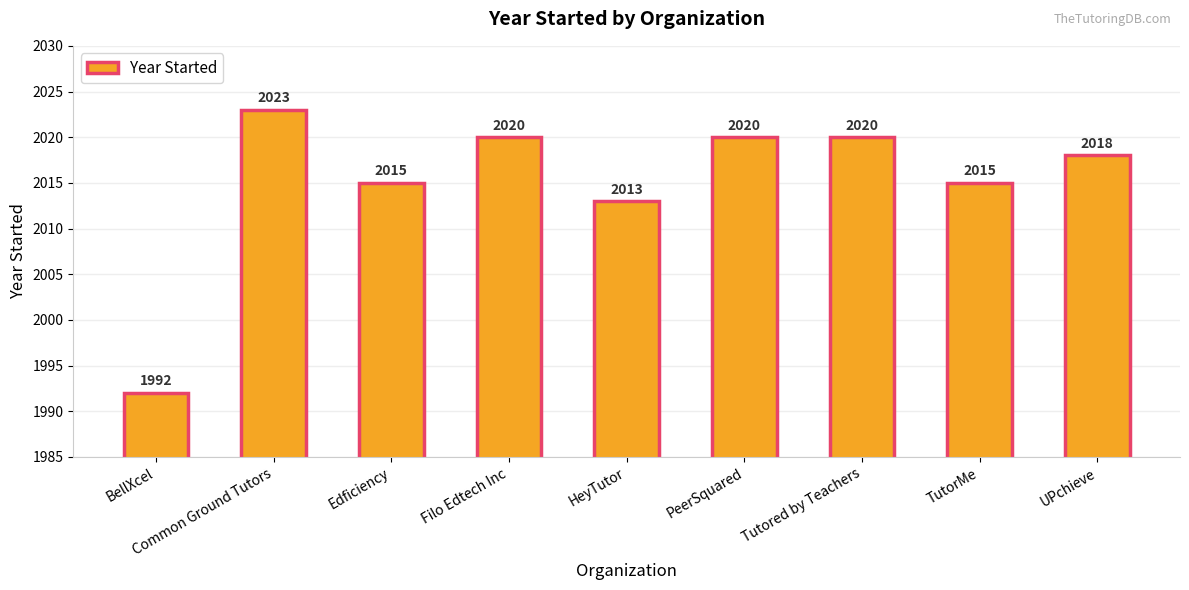

Is it true that the value at Edficiency is 2015?

True